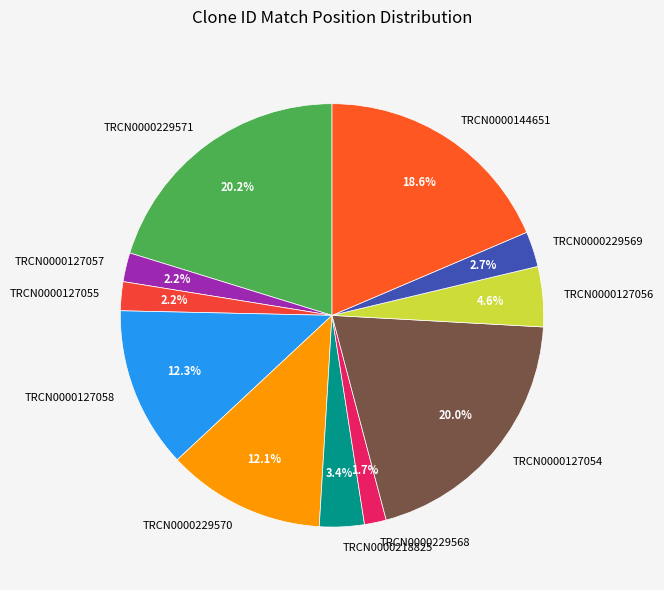

What is the ratio of the value at TRCN0000127056 to the value at TRCN0000127057?

2.1